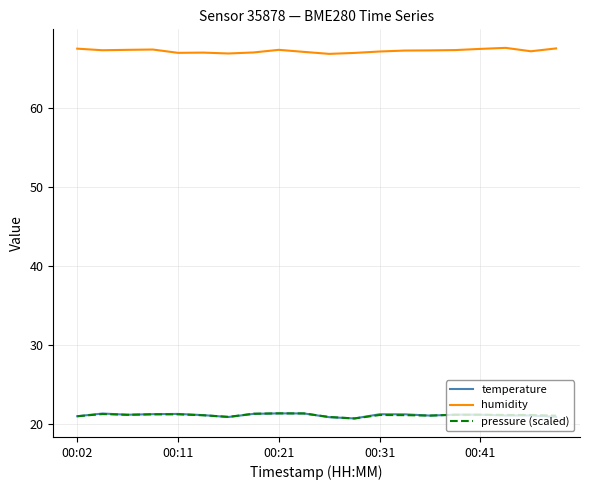

Which series has the largest total across all categories?

humidity